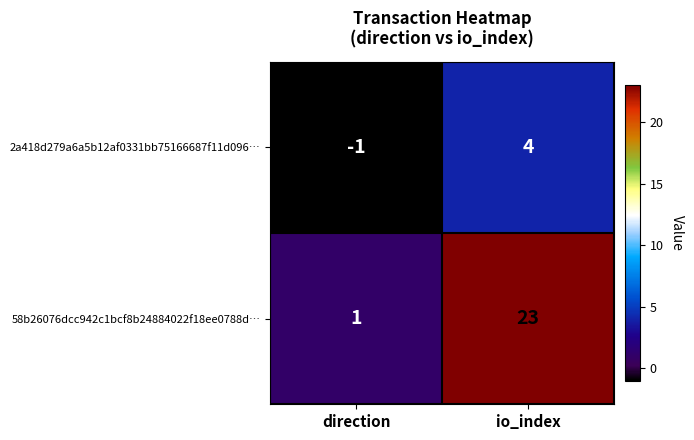

True or false: 2a418d279a6a5b12af0331bb75166687f11d096… has a value of 4 at io_index.

True